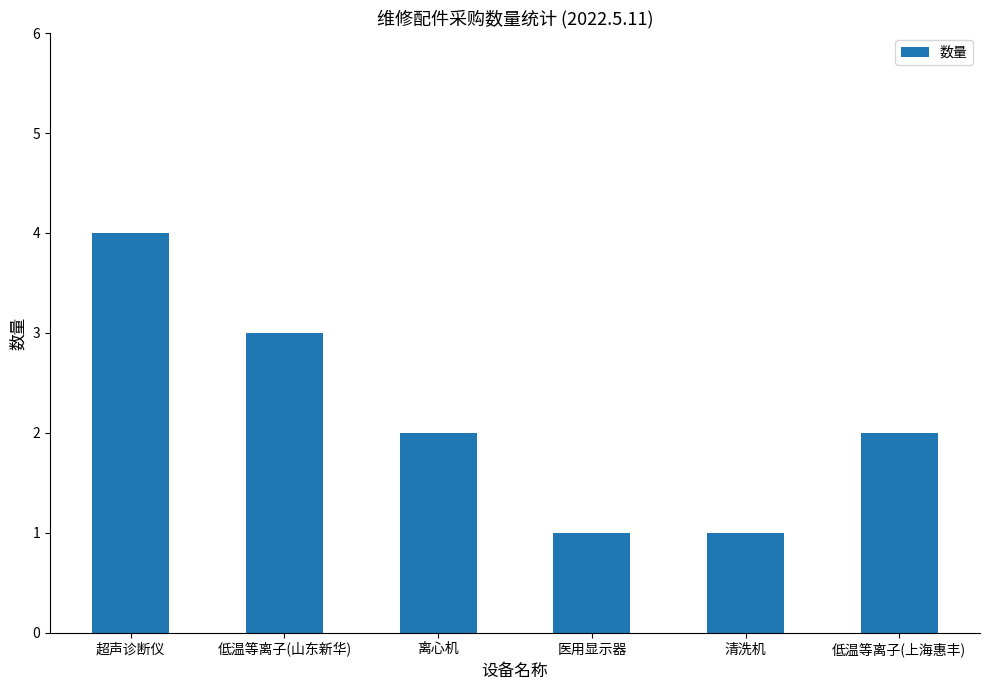

What is the label of the 3rd bar from the right?

医用显示器